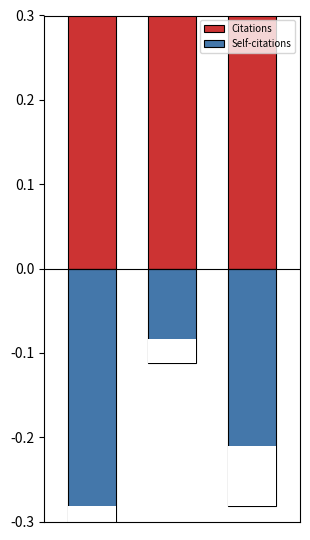

Reading left to right, list all the values displayed in this chart.

Citations: 0.6	0.9	0.7
Self-citations: -0.4	-0.1	-0.3